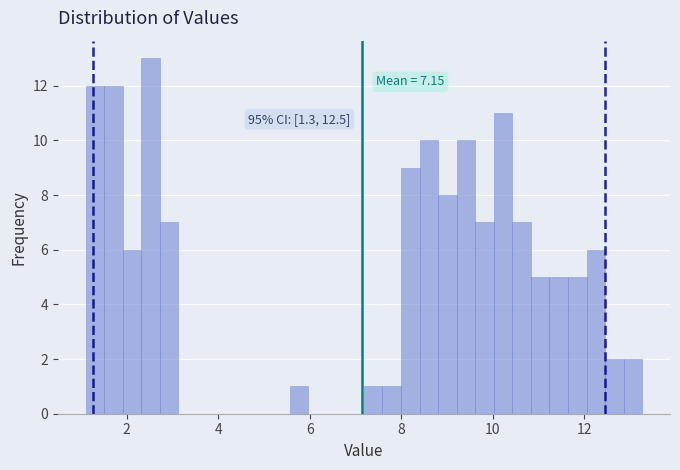

Around what value on the x-axis is the tallest bar? Give the approximate position of its centre, as read against the axis.

2.6